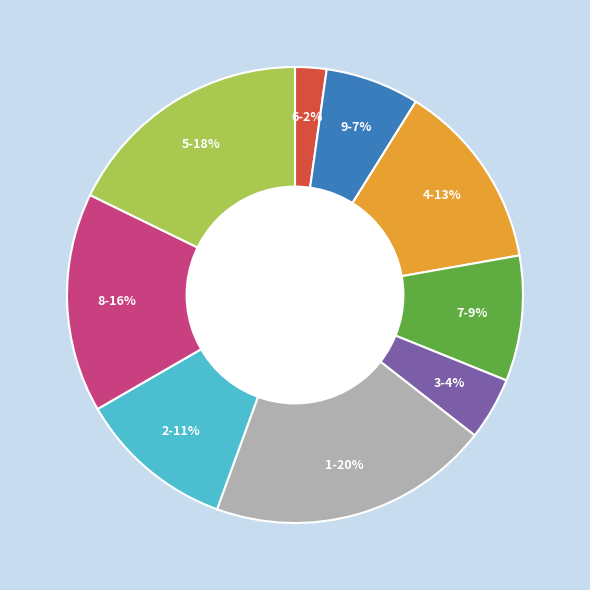

Is there a majority slice in this chart?

No